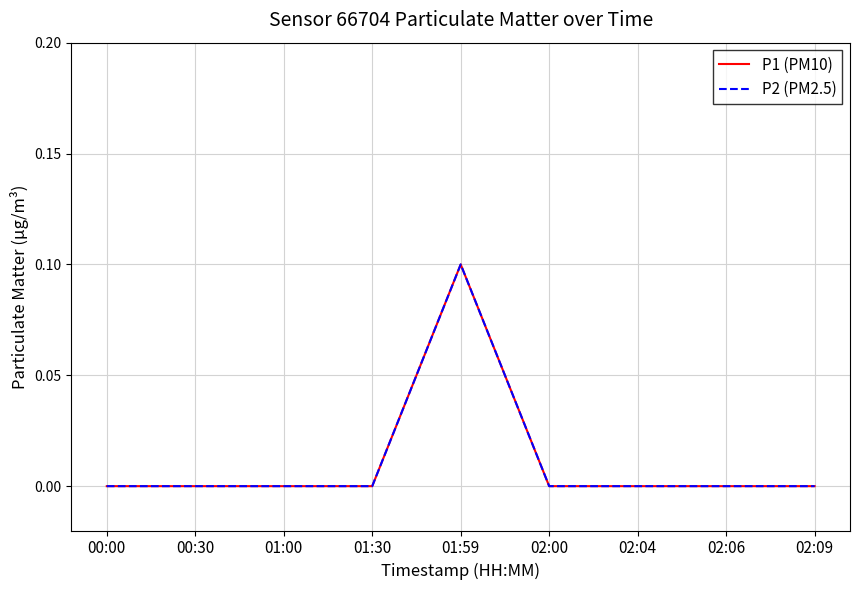

Is it true that P1 (PM10) equals -0.1 at 02:09?

False